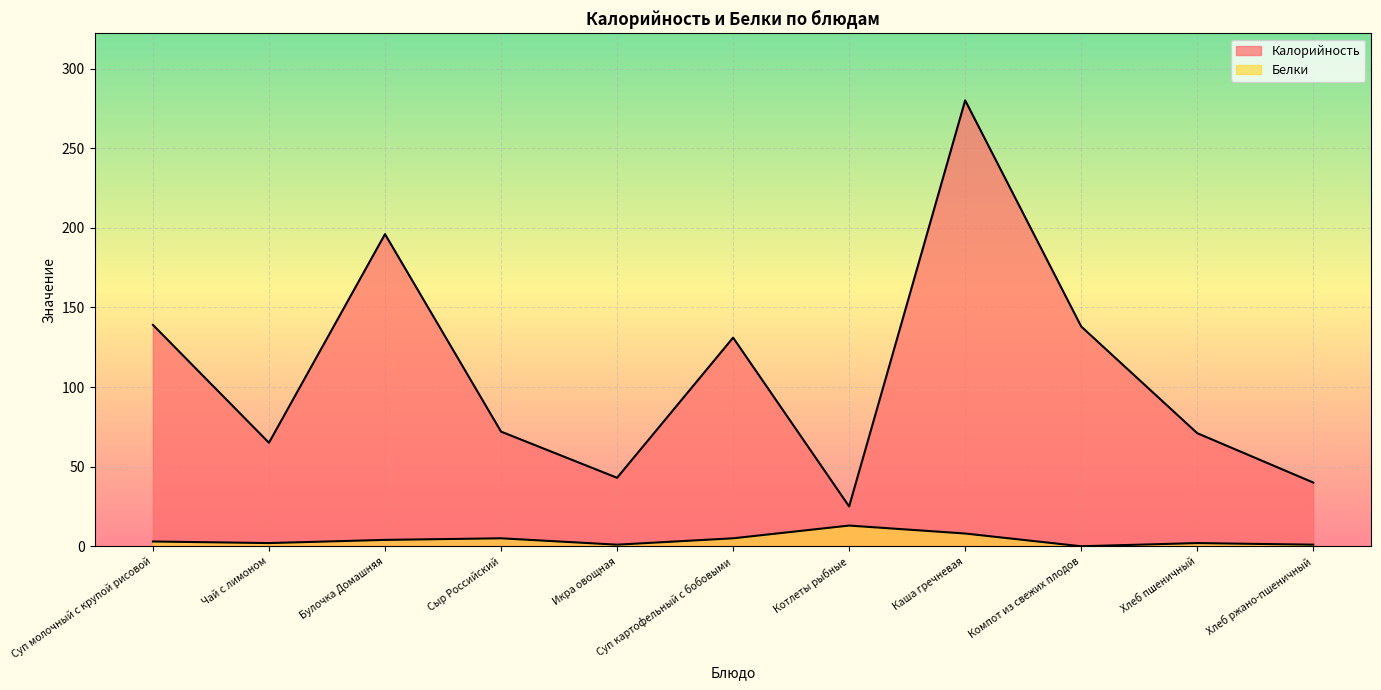

What is the spread (max minus min) of values at Суп картофельный с бобовыми?

126